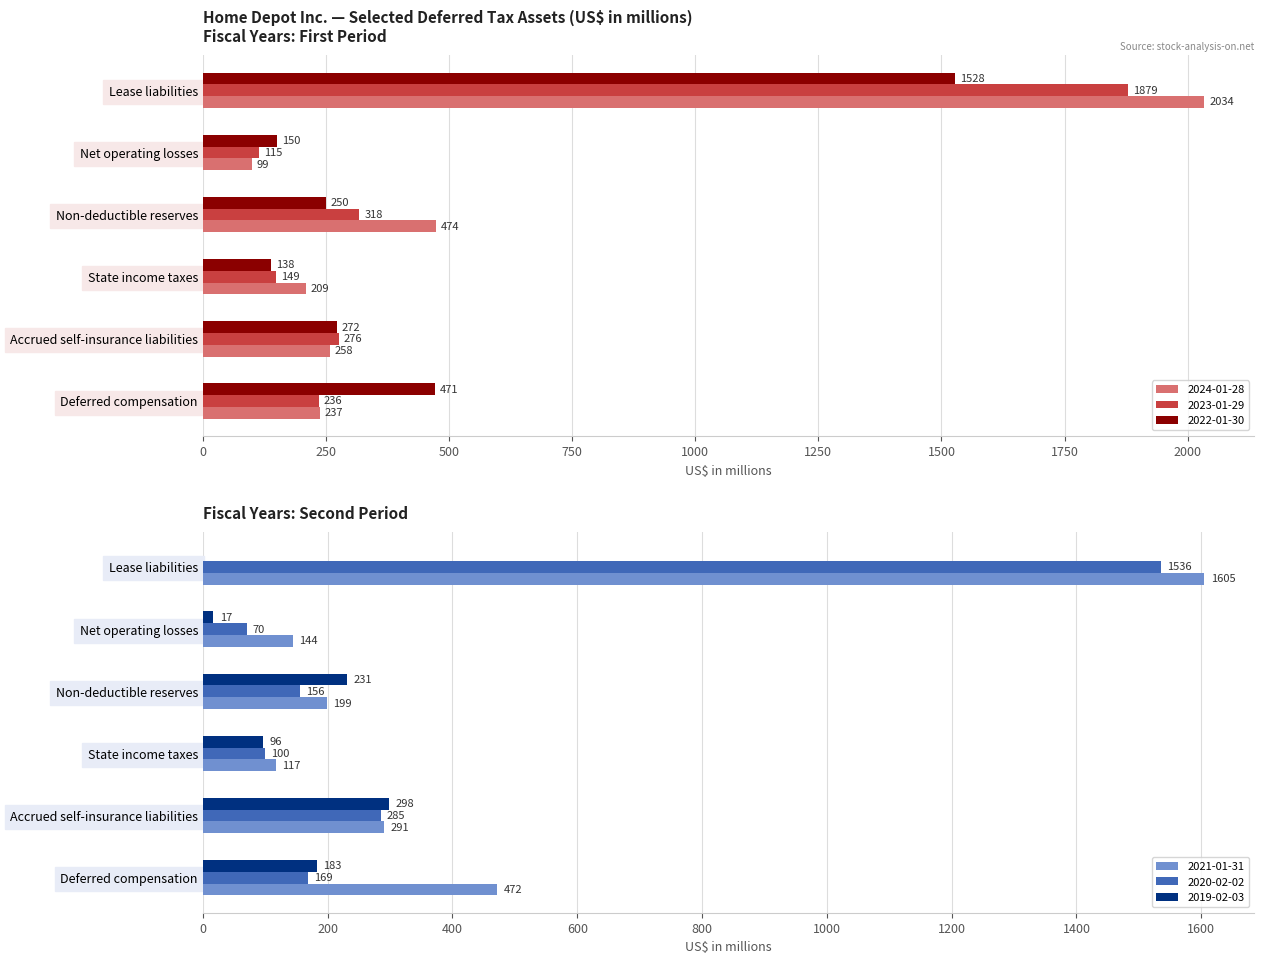

At which category is the sum across all series the highest?

Lease liabilities